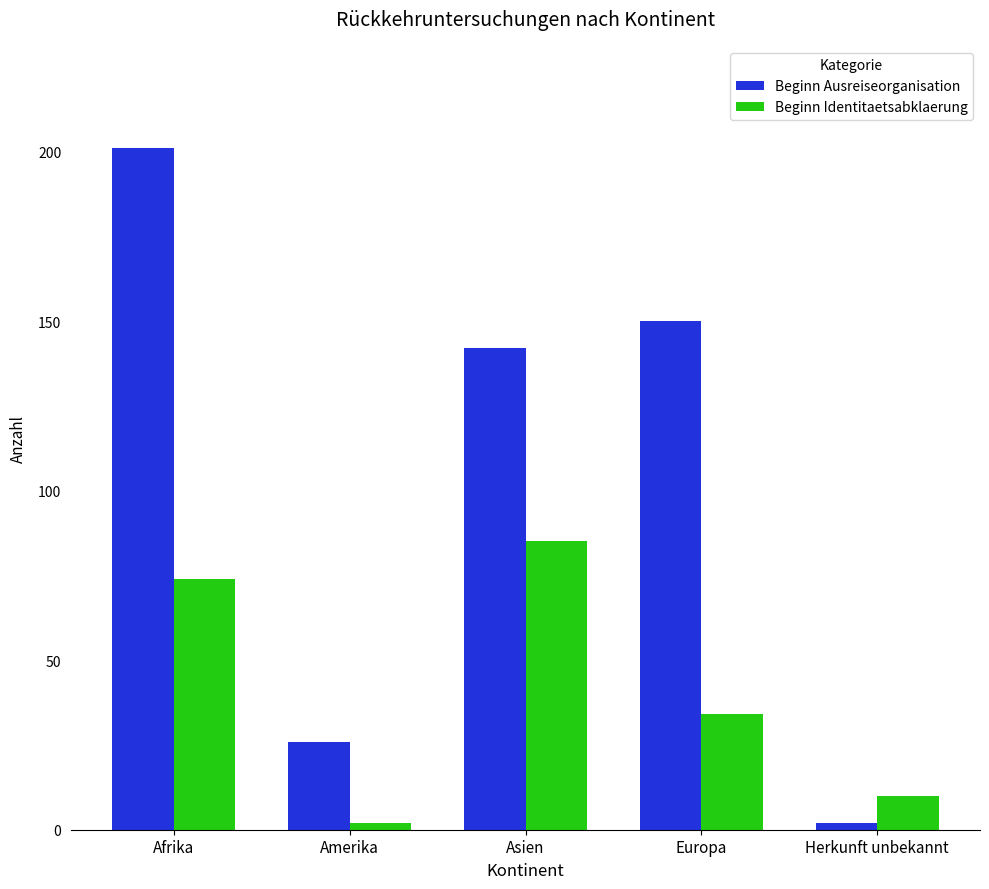

What is the label of the 5th bar from the left?

Herkunft unbekannt